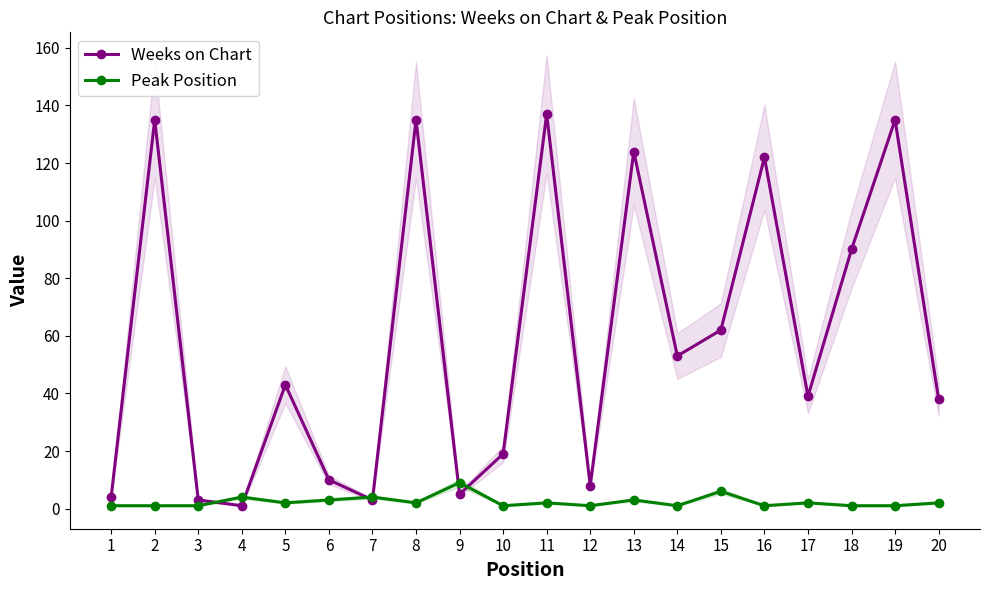

What is the maximum value shown in the chart?

137